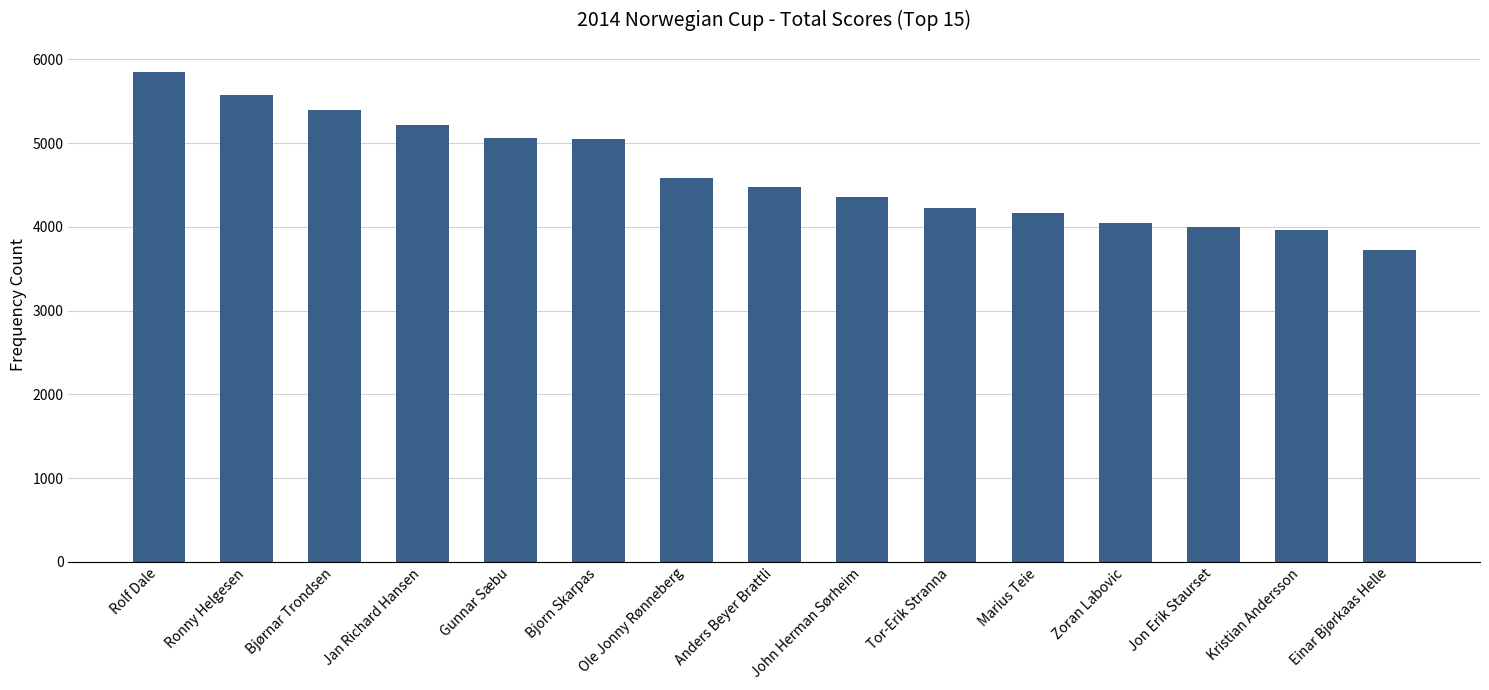

What is the change in value from Jan Richard Hansen to Bjorn Skarpas?

-176